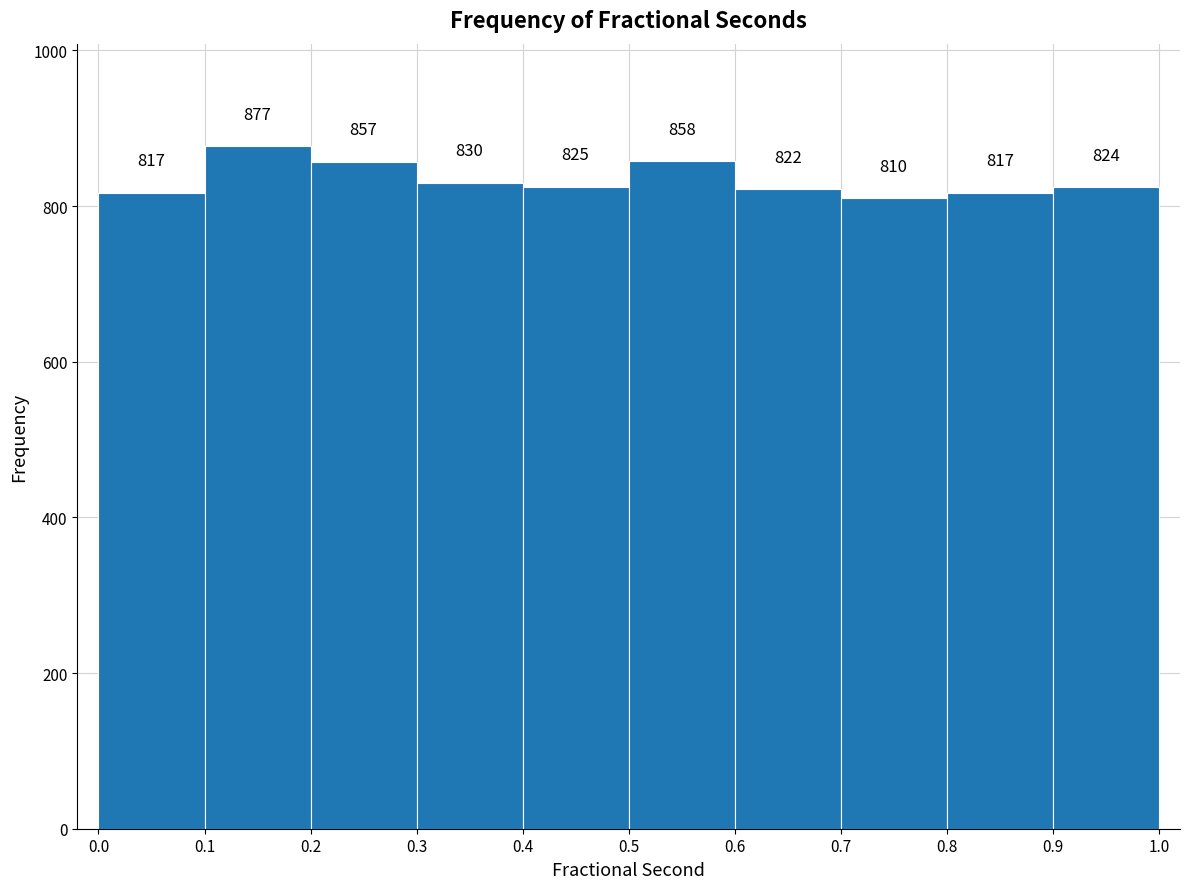

Reading left to right, list every bar in this chart as the range it spans on the x-axis followed by its height.

0.0 to 0.1: 817
0.1 to 0.2: 877
0.2 to 0.3: 857
0.3 to 0.4: 830
0.4 to 0.5: 825
0.5 to 0.6: 858
0.6 to 0.7: 822
0.7 to 0.8: 810
0.8 to 0.9: 817
0.9 to 1.0: 824